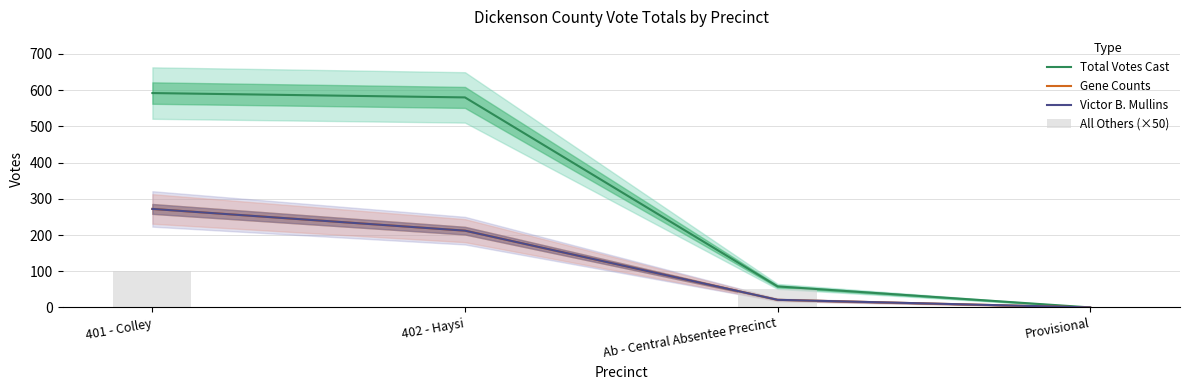

At which category is the sum across all series the highest?

401 - Colley